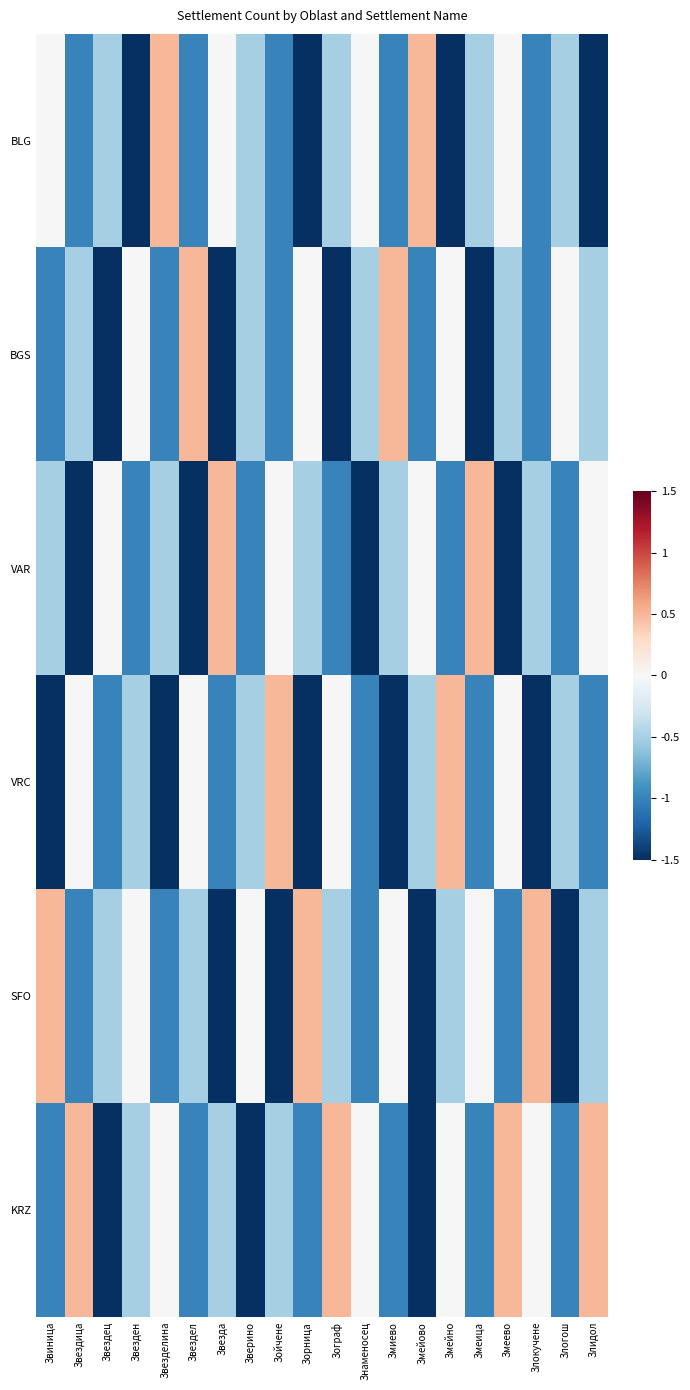

At which category does the chart reach its peak across all series?

Звезделина